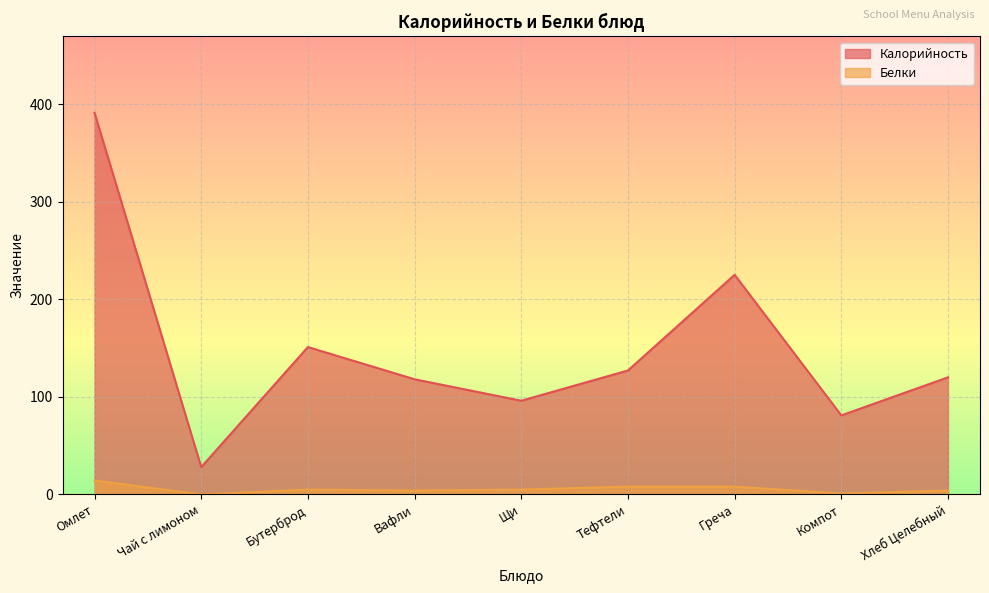

What is the label of the 1st point from the right?

Хлеб Целебный